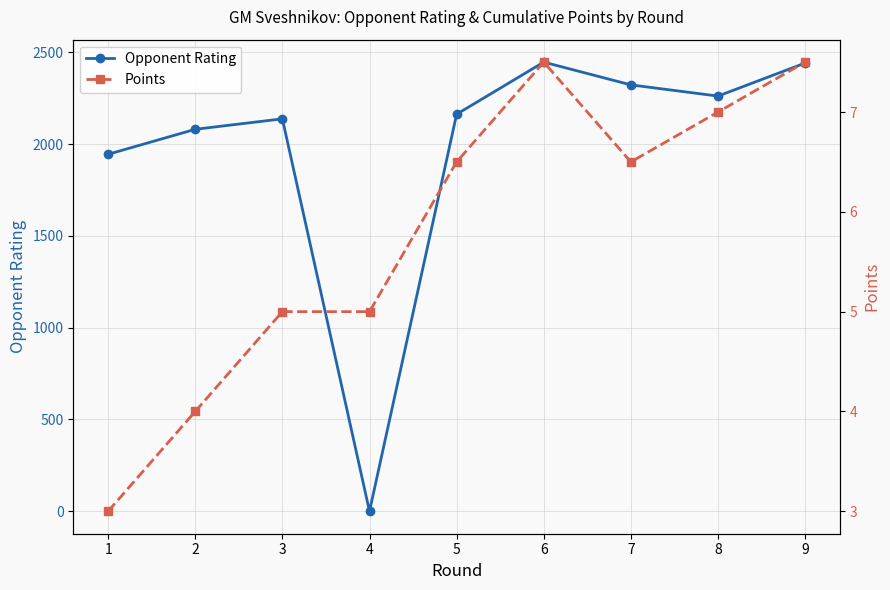

True or false: Points has more than 2 interior local peaks.

False